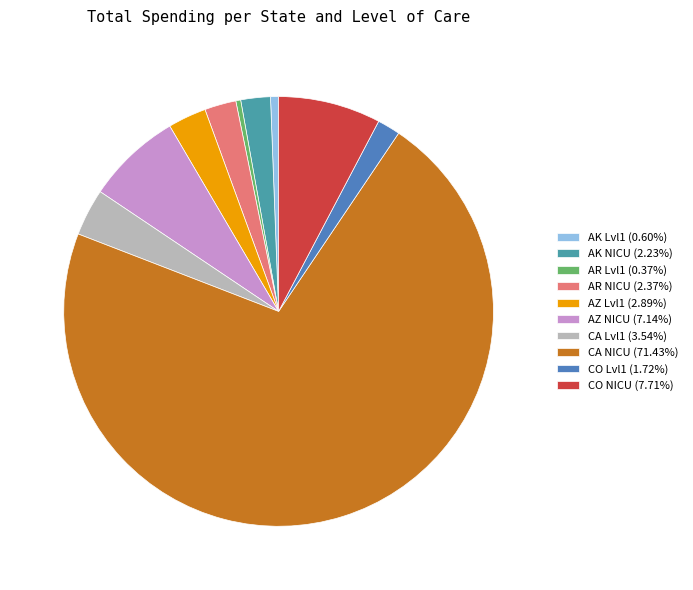

What is the ratio of the value at CO Lvl1 (1.72%) to the value at AK Lvl1 (0.60%)?

2.9